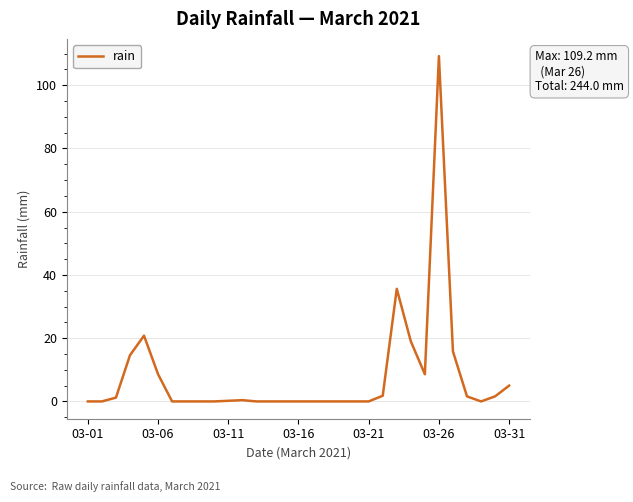

At which category does the chart reach its peak across all series?

03-26